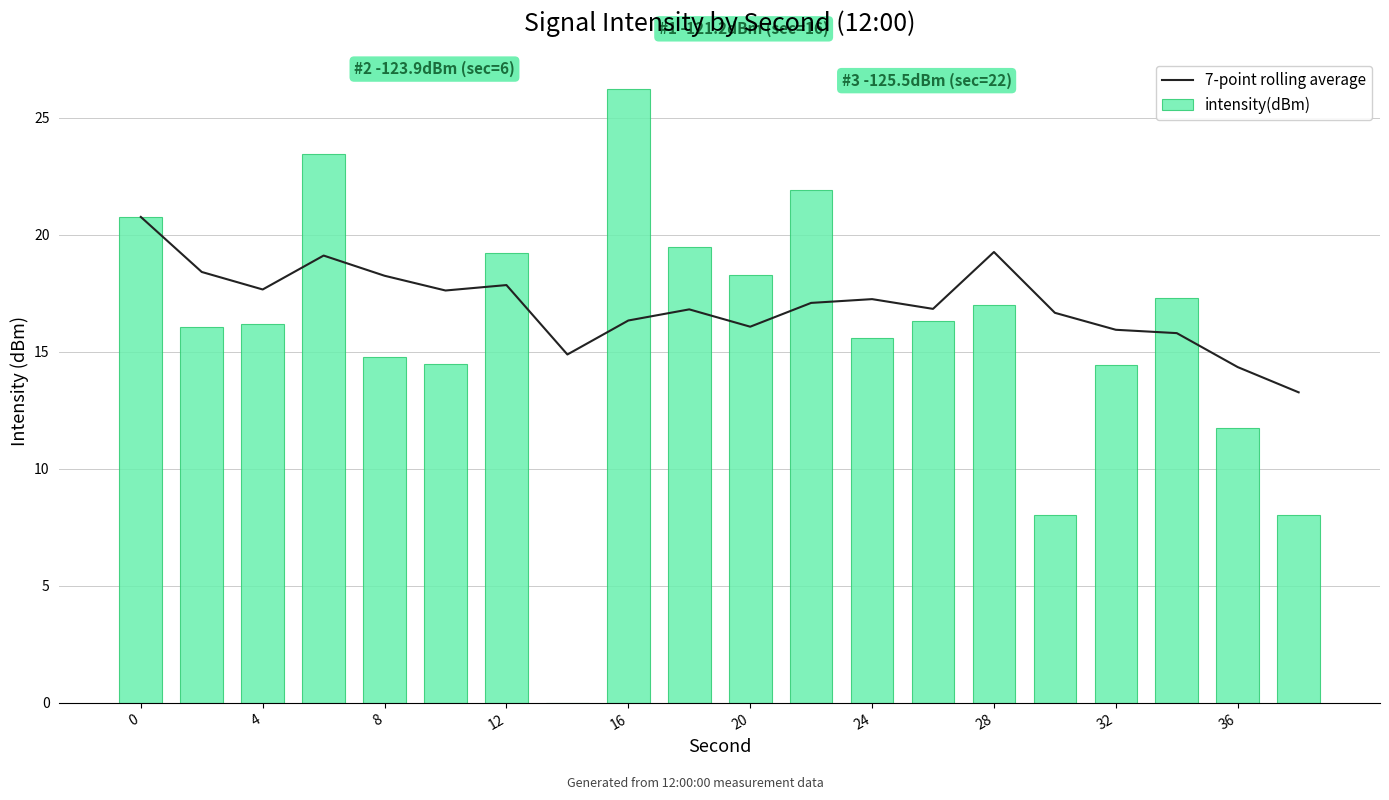

How many distinct data groups are displayed?

2